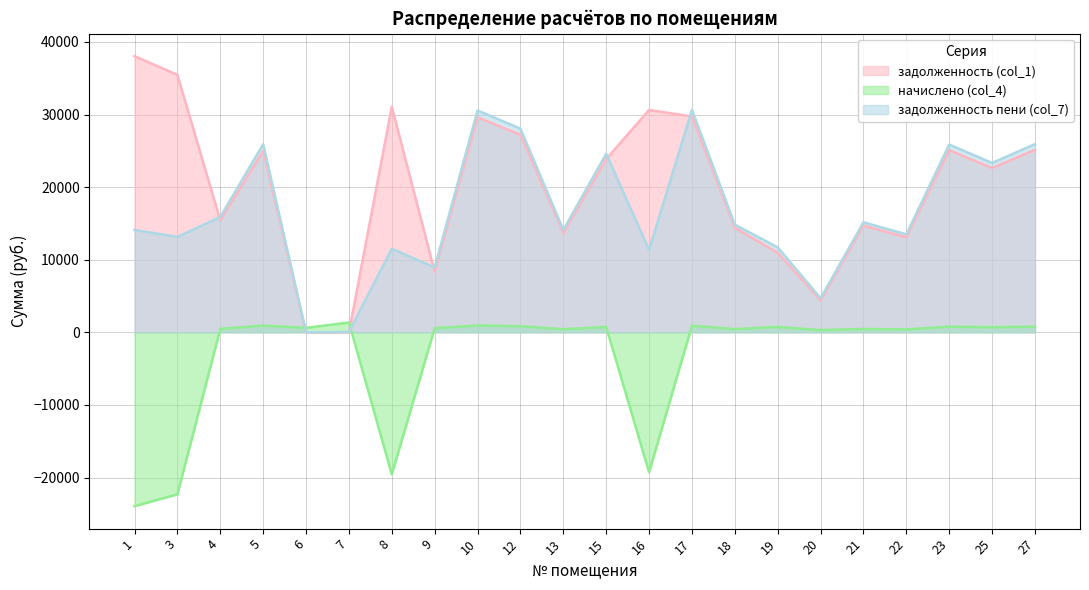

Does the chart have visible grid lines?

Yes